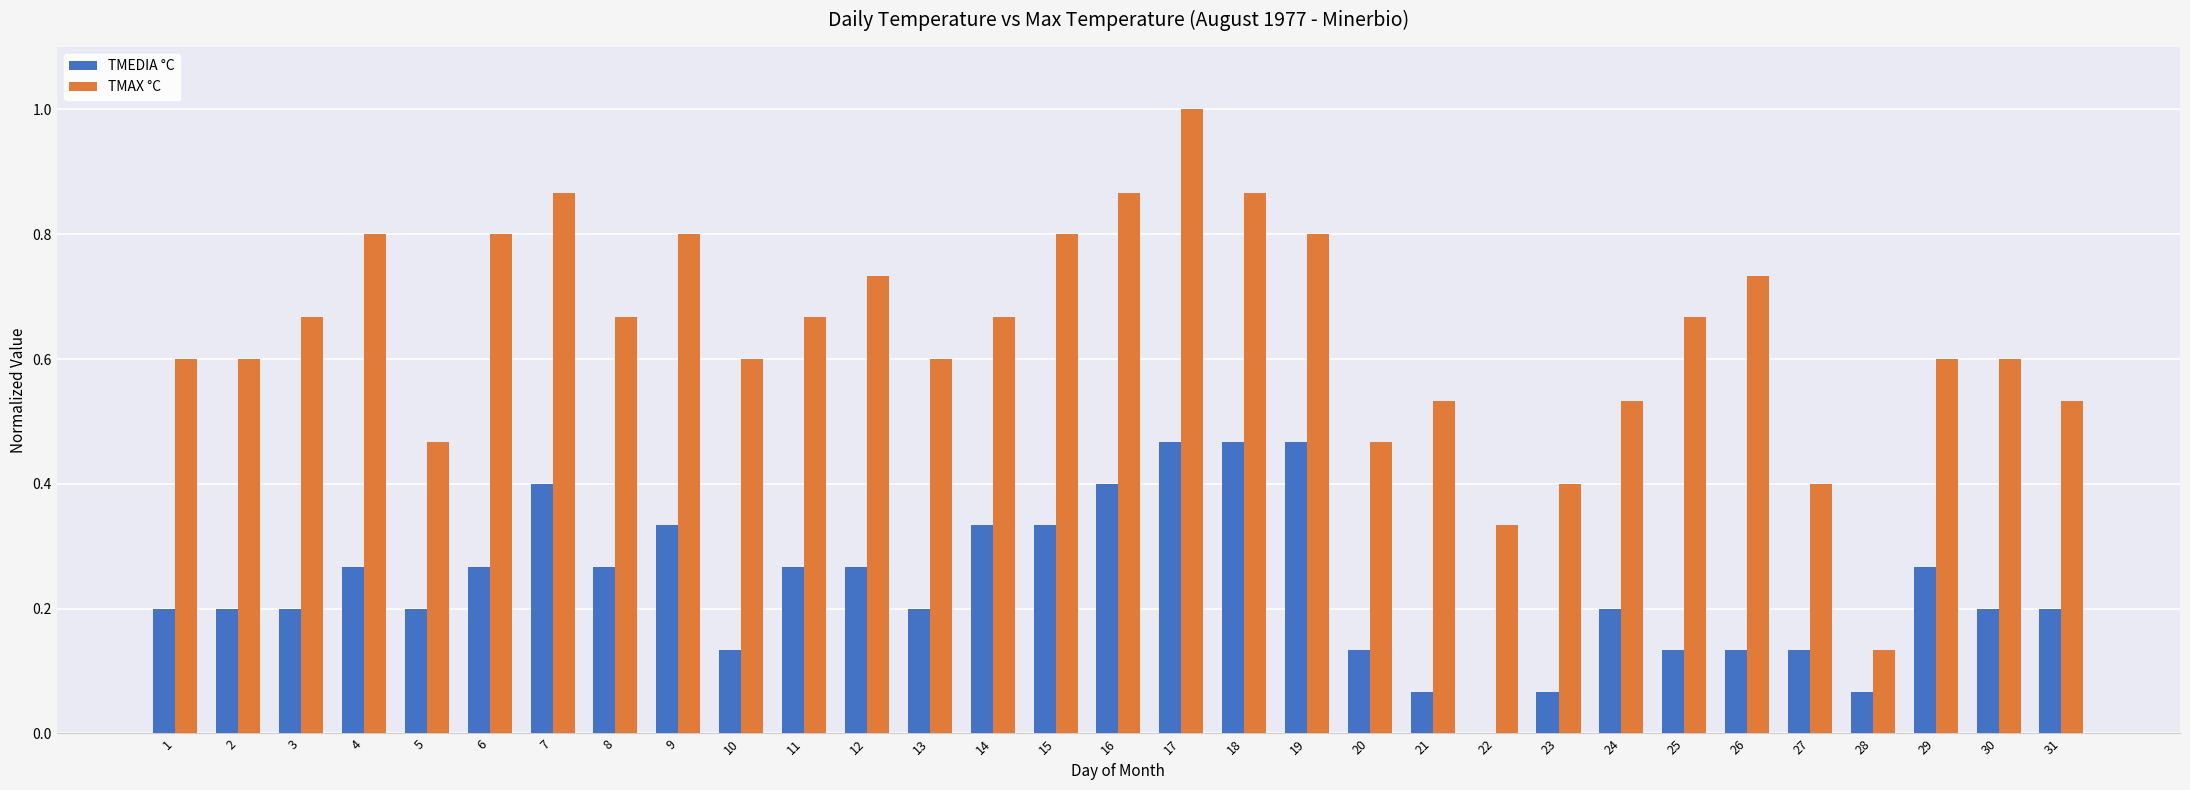

Is it true that TMAX °C equals 0.2 at 11?

False